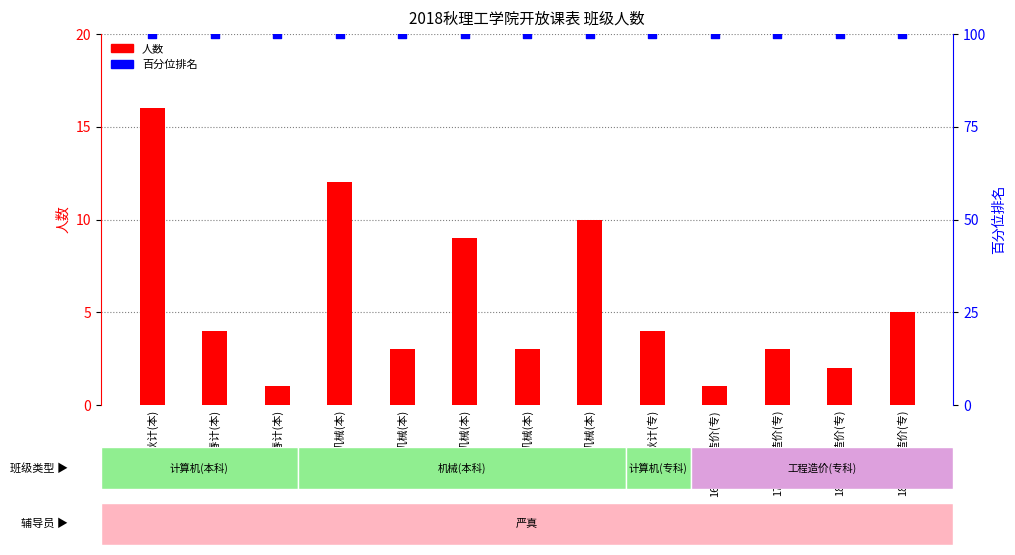

What are all the series names shown in the legend?

人数, 百分位排名